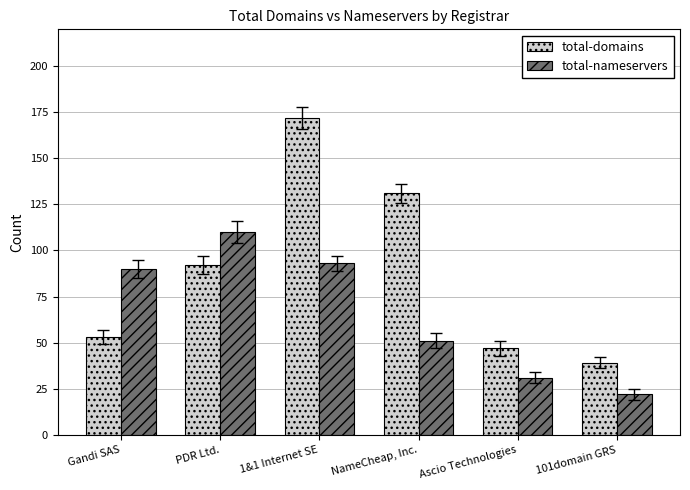

At which label does total-nameservers reach its minimum?

101domain GRS